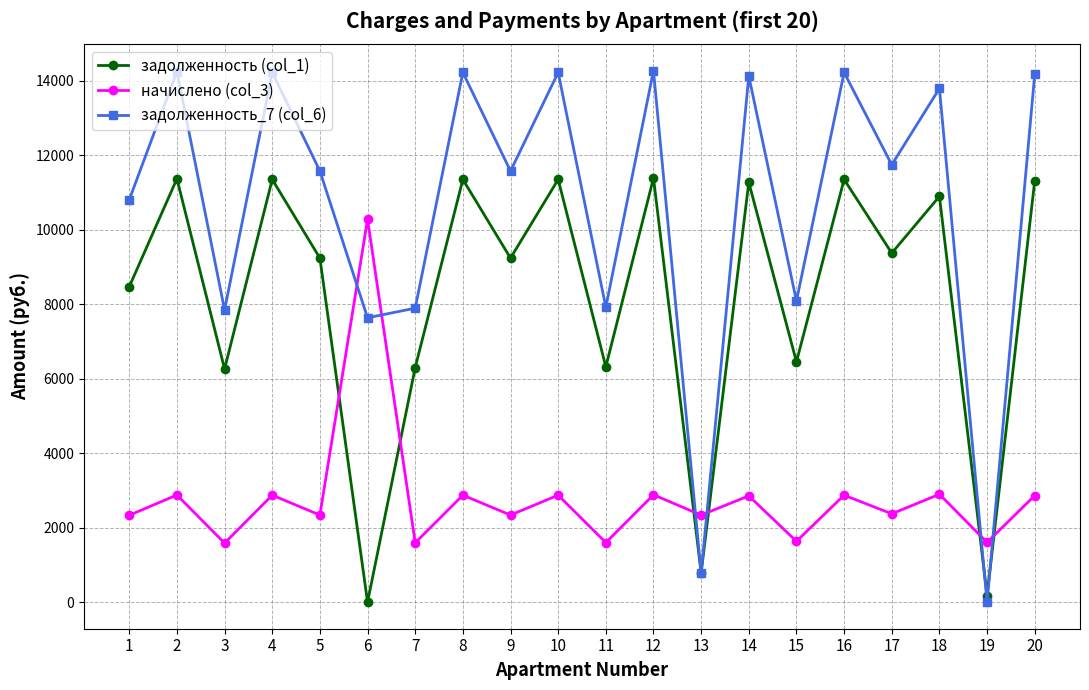

How many series are shown in this chart?

3